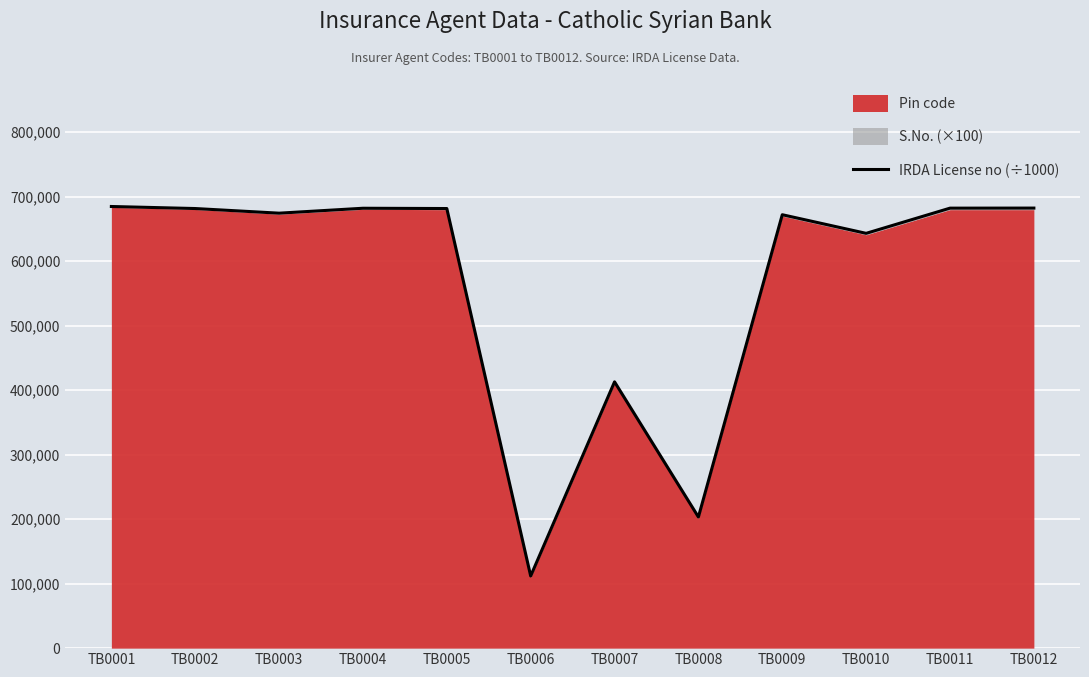

Reading left to right, transcribe all the data shown in this chart.

TB0001=684915.5	TB0002=681749.5	TB0003=674551.5	TB0004=682184.5	TB0005=681748.5	TB0006=111895.5	TB0007=412983.5	TB0008=203344.5	TB0009=672152.5	TB0010=643268.5	TB0011=682347.5	TB0012=682449.5